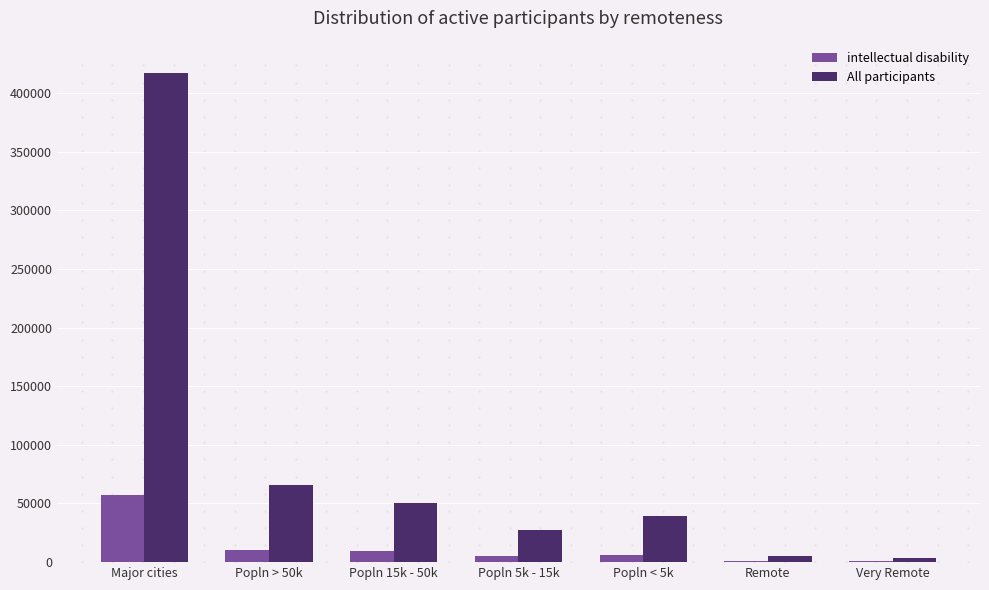

How many categories are shown in the chart?

7